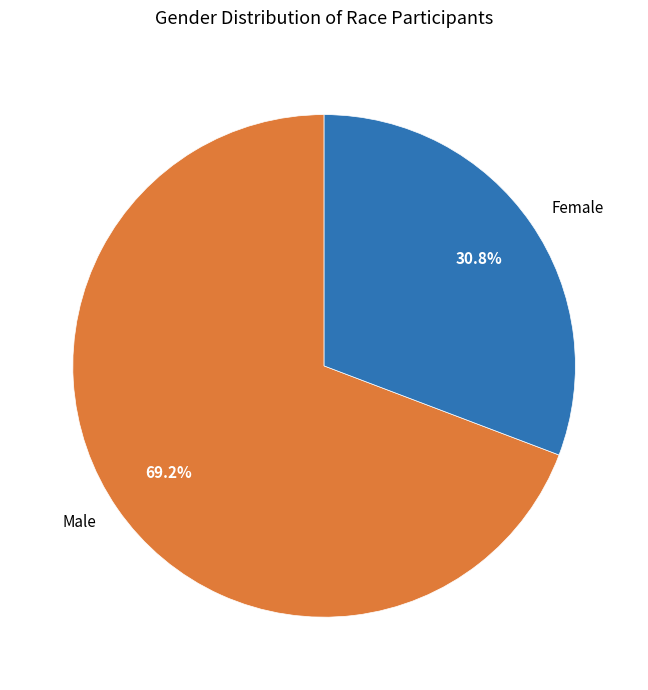

To the nearest percent, what portion does Male represent?

69%